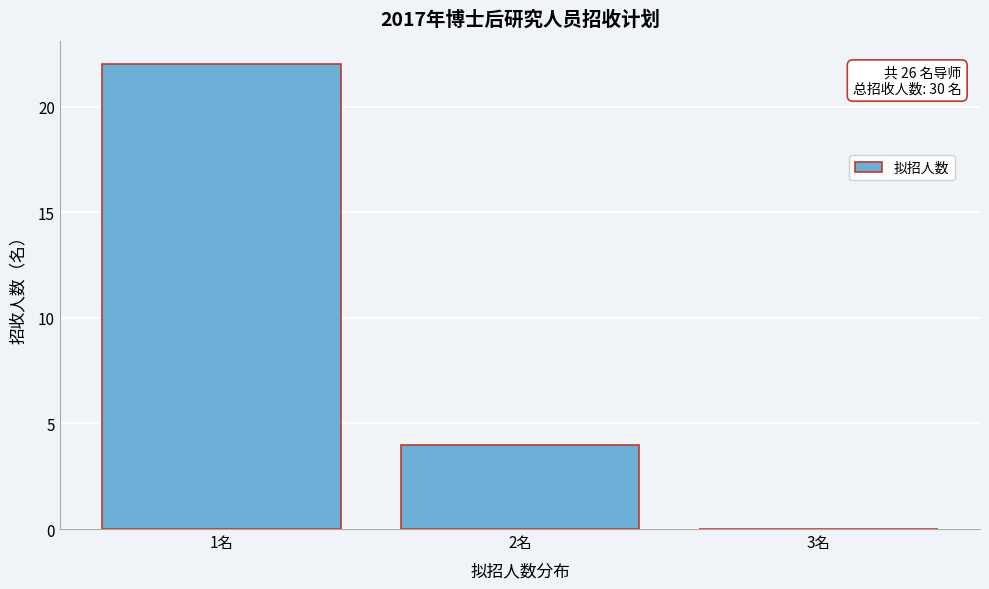

Over which range of the x-axis is the bar tallest?

0.5 to 1.5